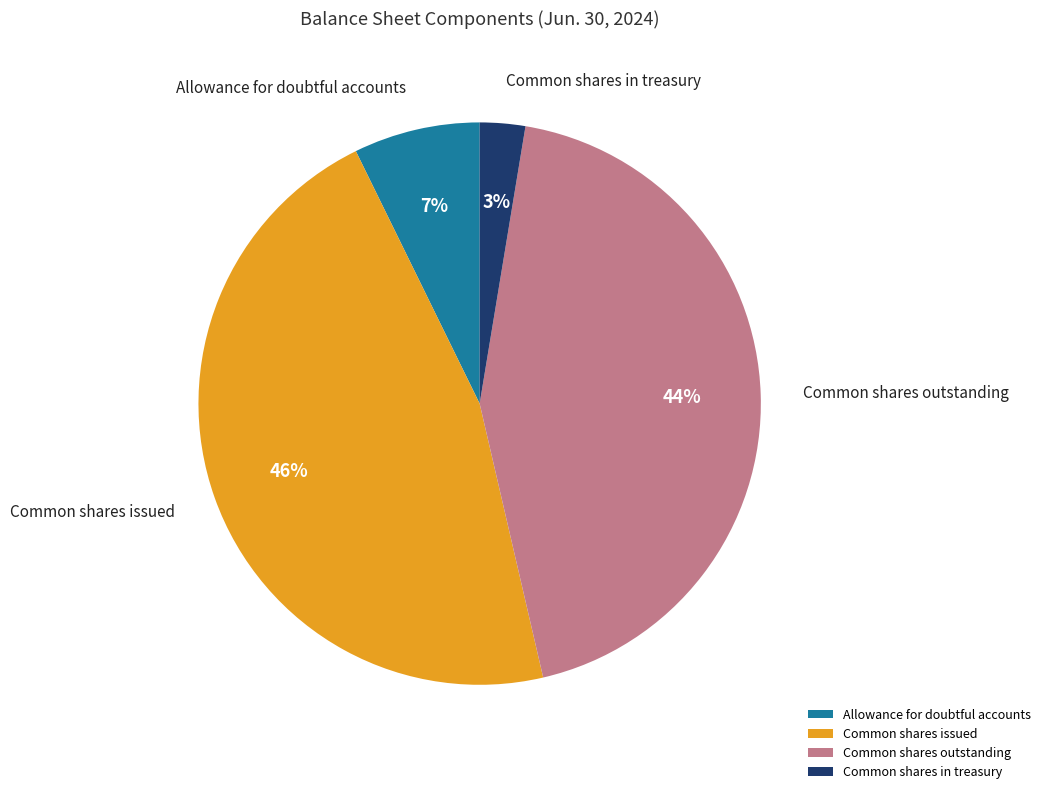

Which has a higher value, Common shares in treasury or Allowance for doubtful accounts?

Allowance for doubtful accounts